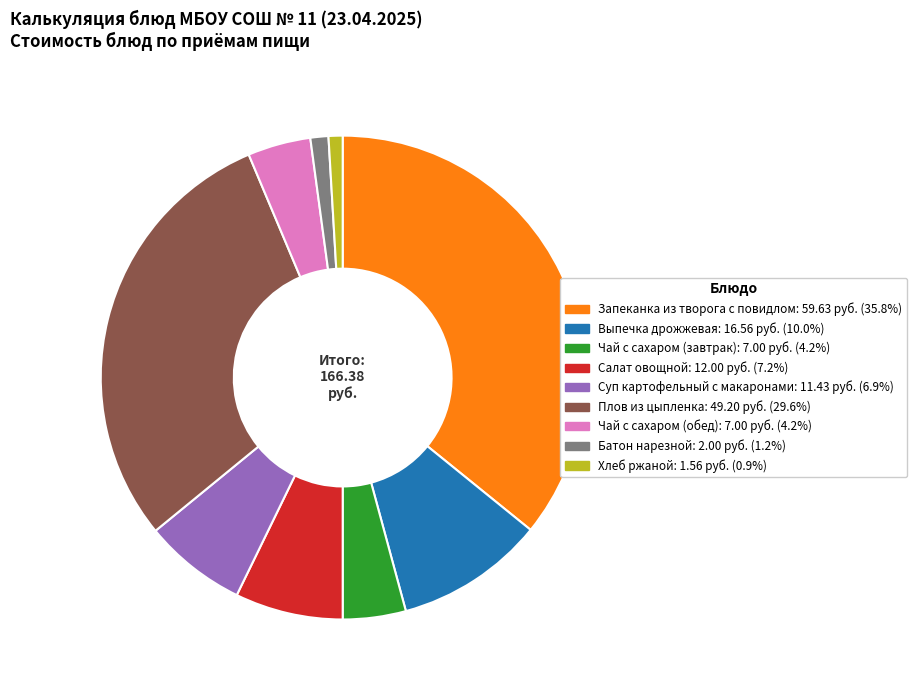

The Плов из цыпленка slice represents 42% of the pie. True or false?

False